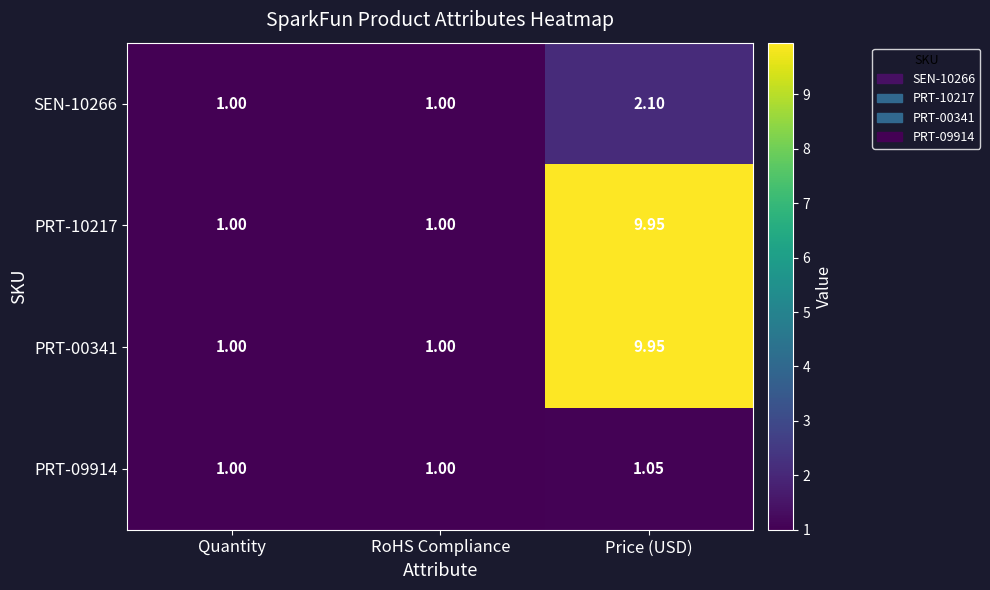

At which category is the sum across all series the highest?

Price (USD)